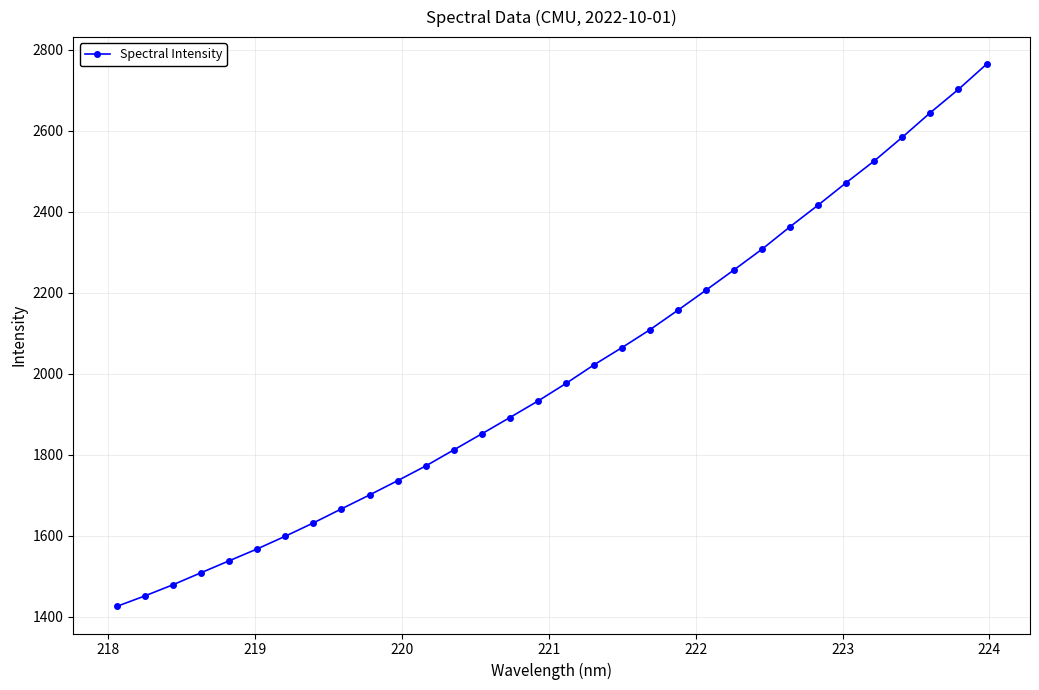

What is the difference between the second highest and minimum values?

1276.2